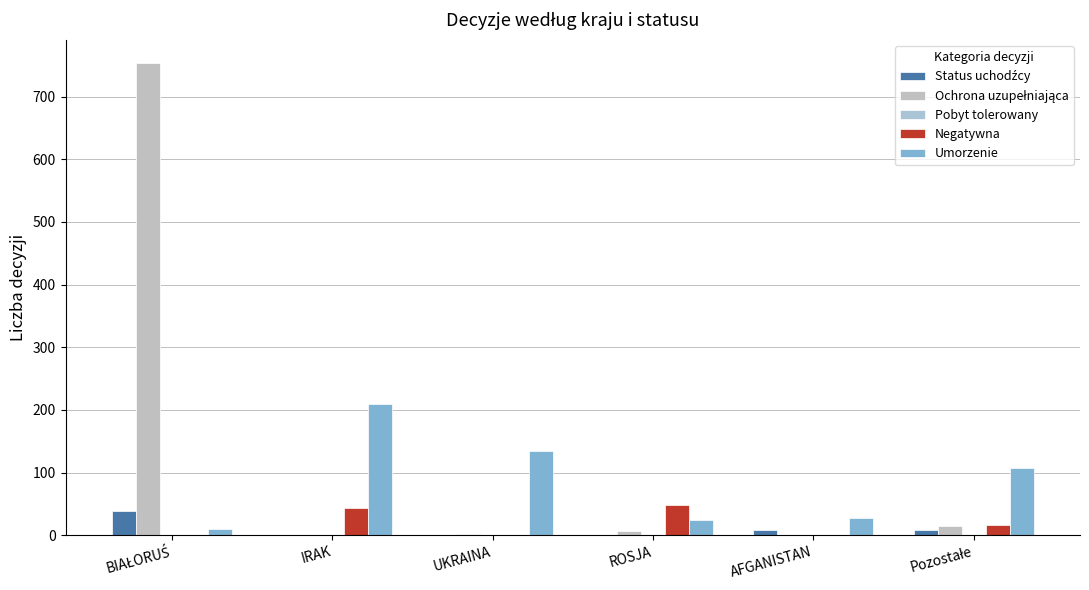

What is the spread (max minus min) of values at UKRAINA?

134